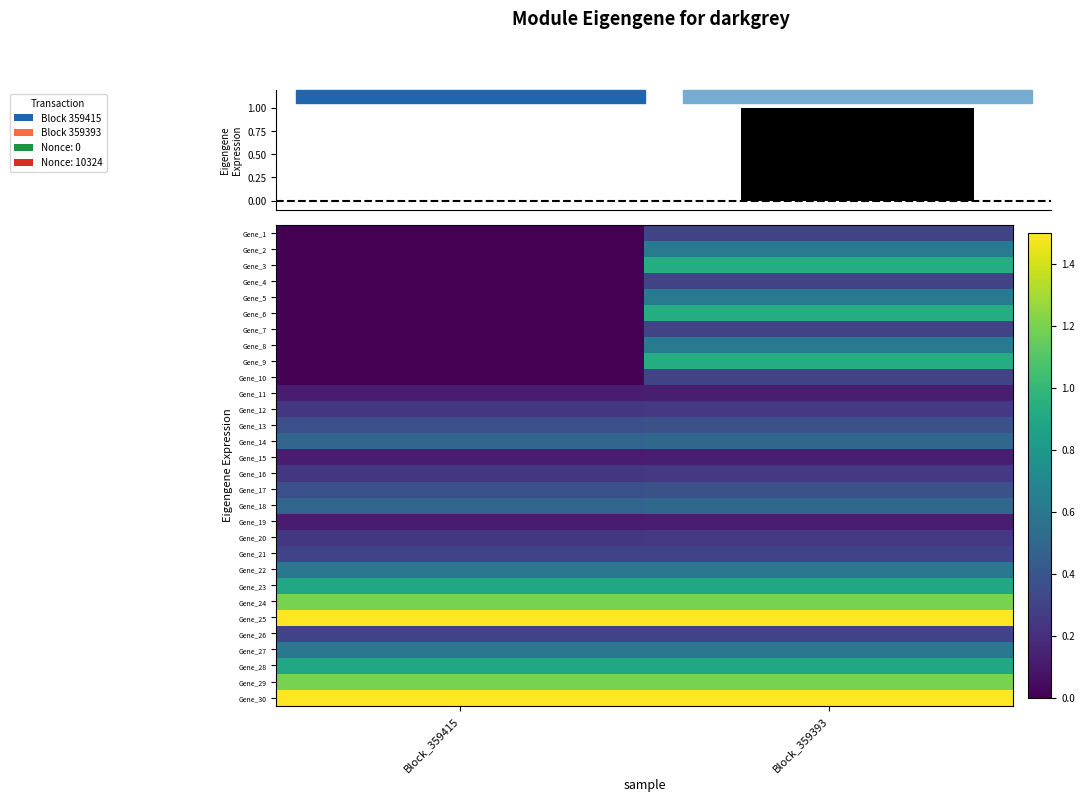

At which label is Gene_10 closest to 0?

Block_359415